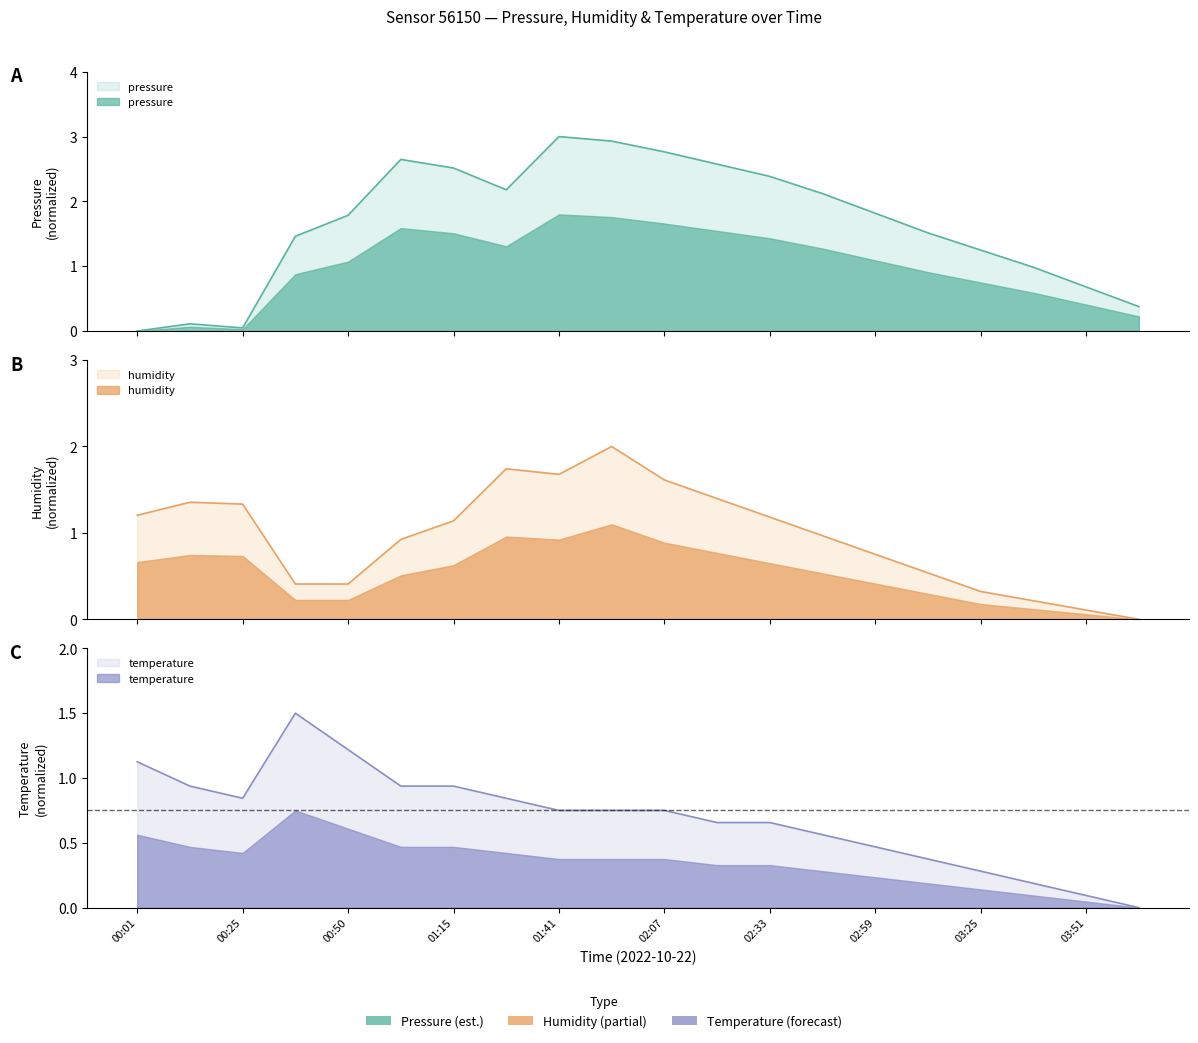

Count the number of categories in the chart.

20